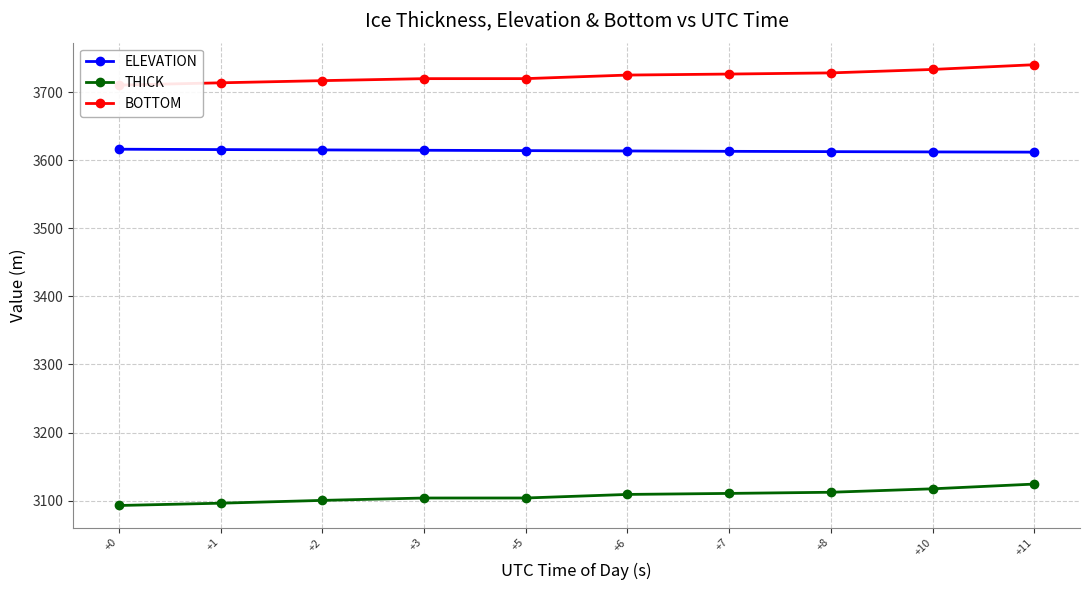

What is the maximum value for BOTTOM?

3740.3